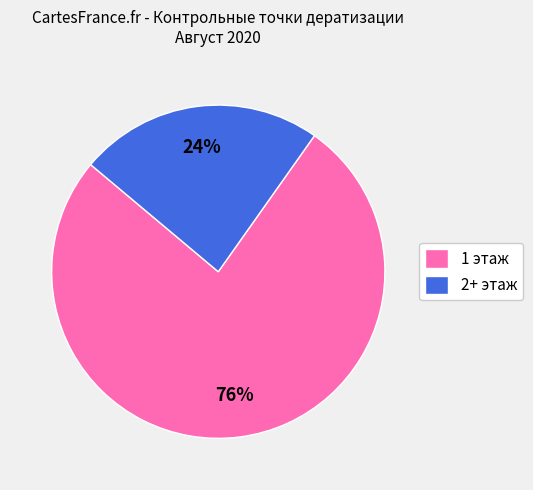

Which slice is the smallest?

2+ этаж